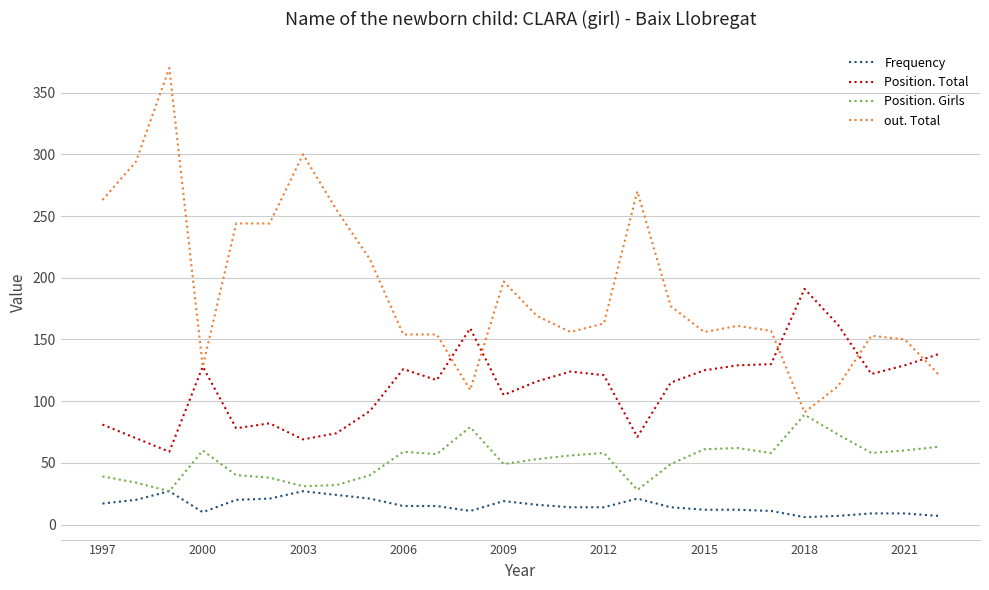

Which series has the largest range (max minus min)?

out. Total